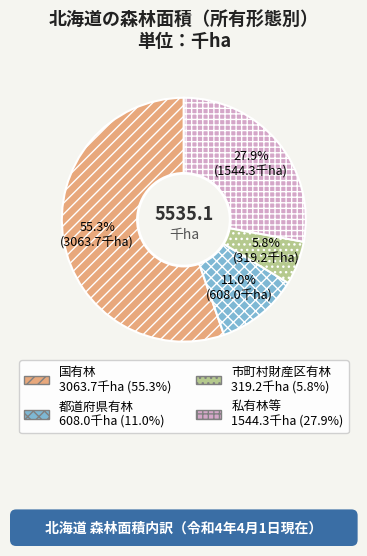

Is the sum of 国有林 and 都道府県有林 greater than half?

Yes